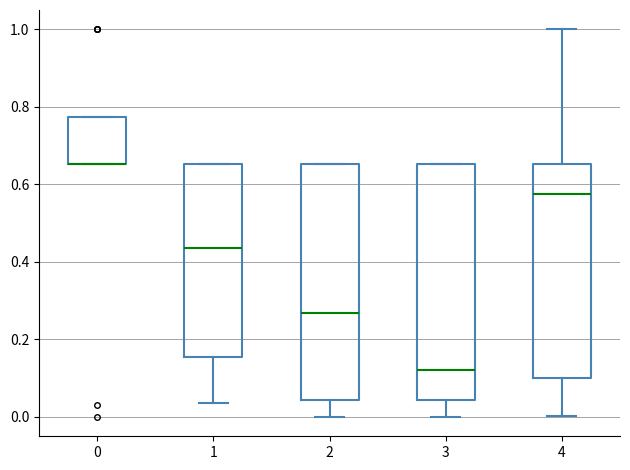

Where is the lower edge of the box at x = 0 on the y-axis? The values are not printed on the chart, so give them approximately, as read against the axis.

0.66